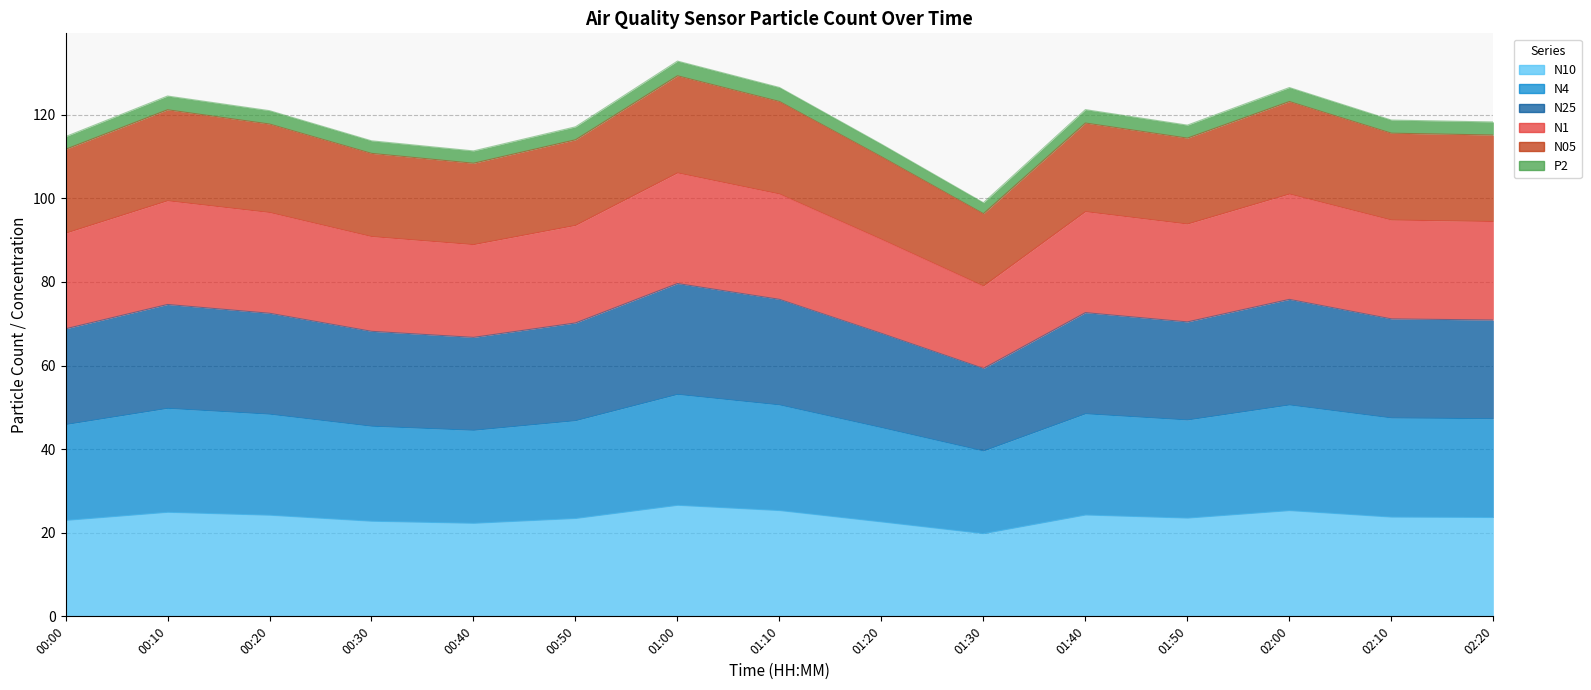

True or false: N25 and N05 cross at least once.

False